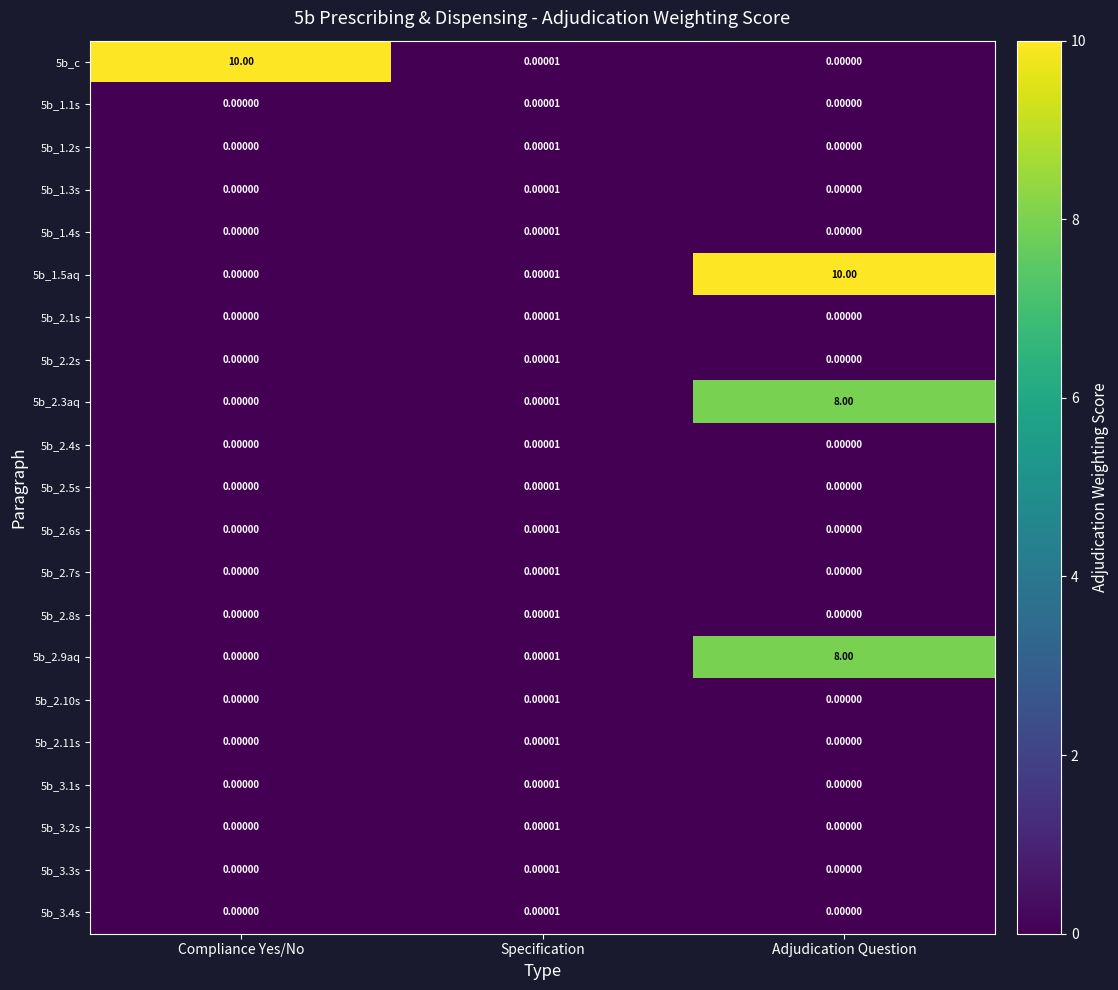

Is the value of 5b_1.4s at Specification greater than the value of 5b_2.1s at Adjudication Question?

Yes